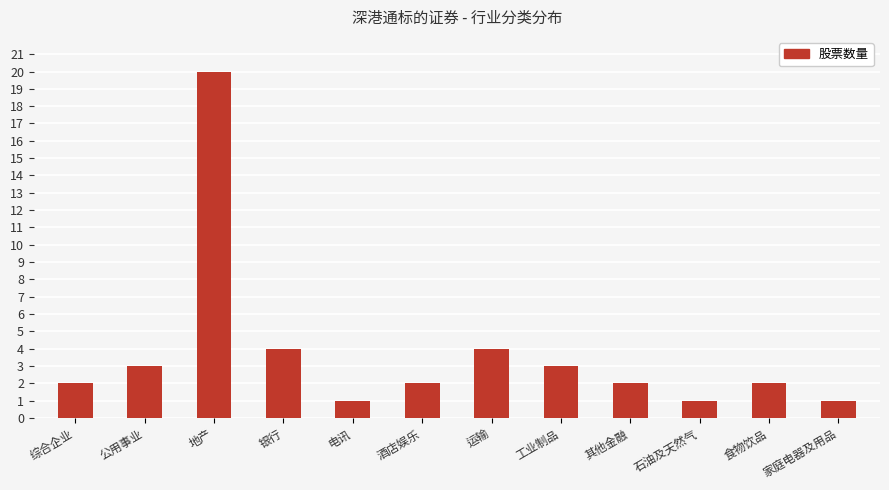

What is the difference between the values at 地产 and 综合企业?

18